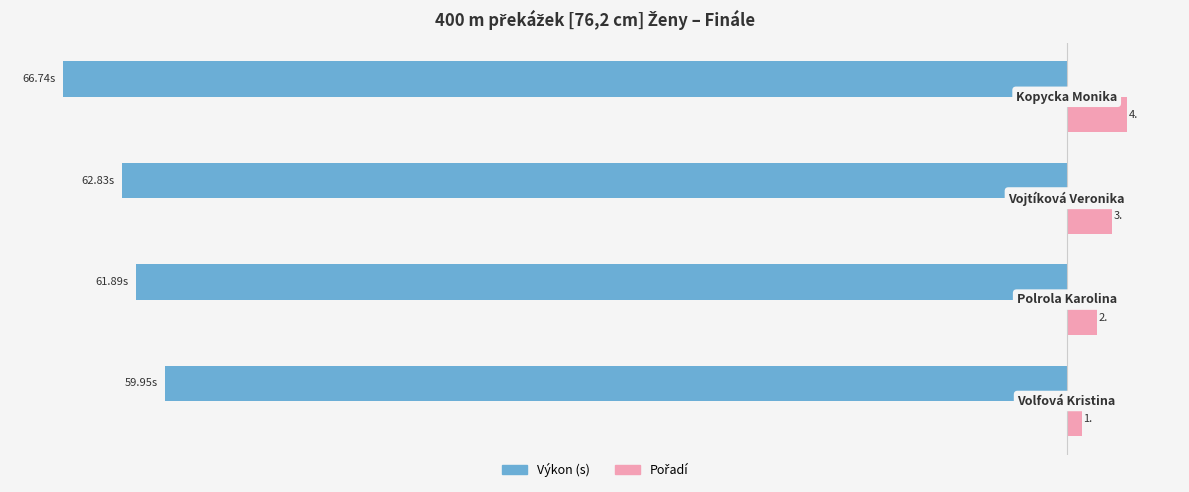

Which series has the widest spread of values?

Výkon (s)